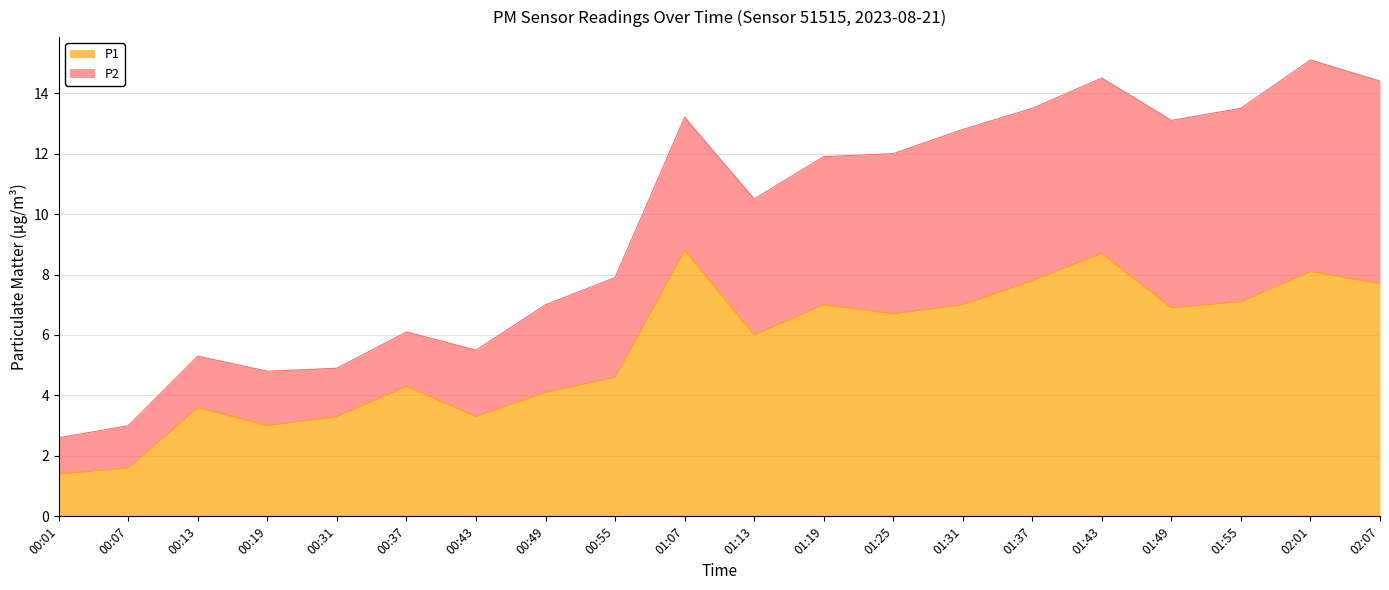

Reading right to left, what are all the values shown in this chart?

02:07=7.7	02:01=8.1	01:55=7.1	01:49=6.9	01:43=8.7	01:37=7.8	01:31=7.0	01:25=6.7	01:19=7.0	01:13=6.0	01:07=8.8	00:55=4.6	00:49=4.1	00:43=3.3	00:37=4.3	00:31=3.3	00:19=3.0	00:13=3.6	00:07=1.6	00:01=1.4